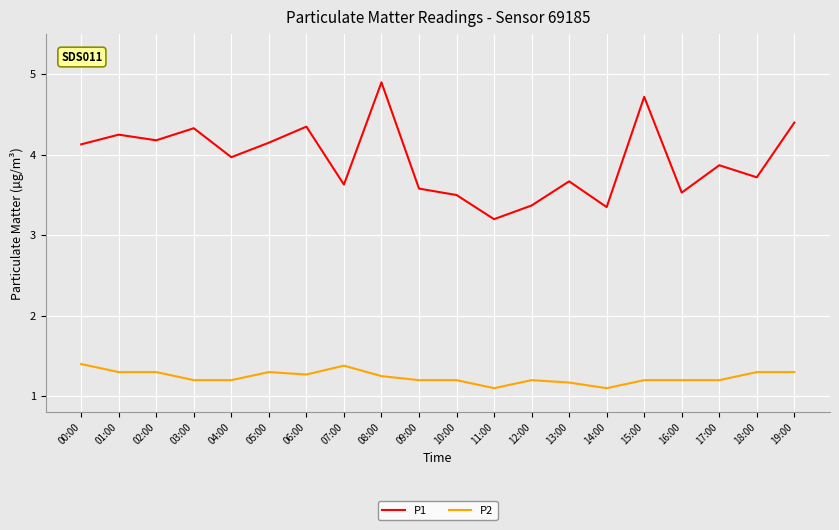

What is the maximum value shown in the chart?

4.9